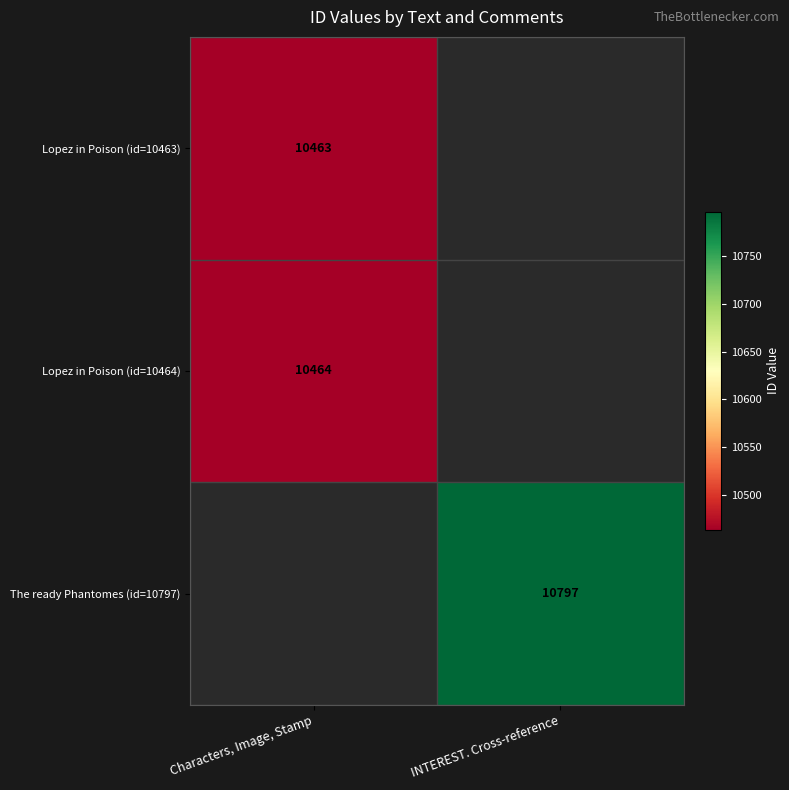

At how many categories does at least one series exceed 10619?

1